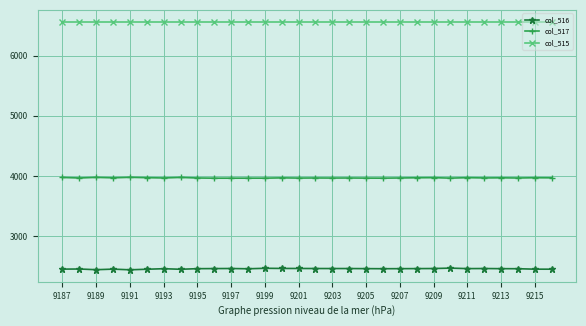

How many interior local peaks does the col_517 series have?

10